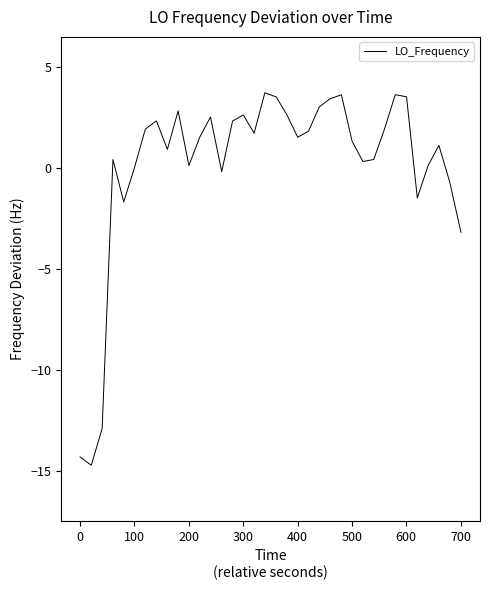

What is the difference between the maximum and minimum values?

18.4